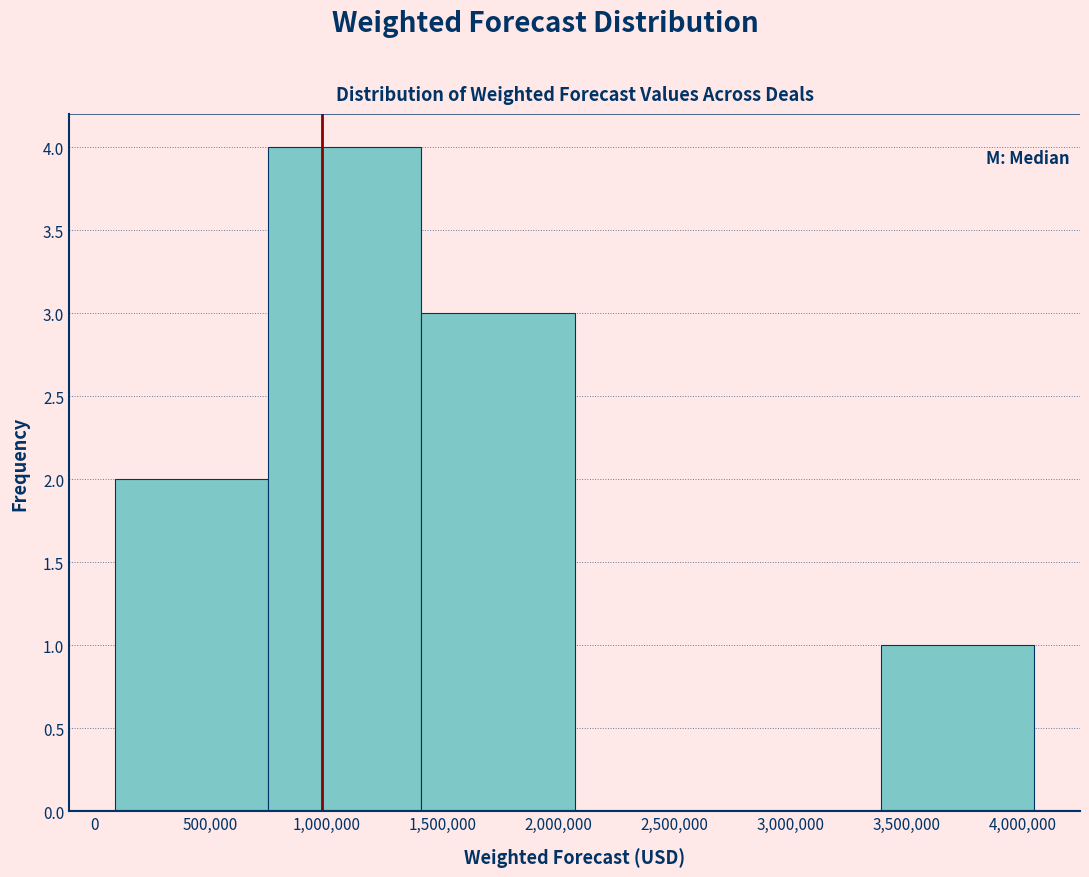

Reading left to right, list every bar in this chart as the range it spans on the x-axis followed by its height. Neither the bar edges nor the heights are printed on the chart, so give them approximately, as read against the axes.

90000 to 750000: 2
750000 to 1410000: 4
1410000 to 2070000: 3
2070000 to 2730000: 0
2730000 to 3390000: 0
3390000 to 4050000: 1